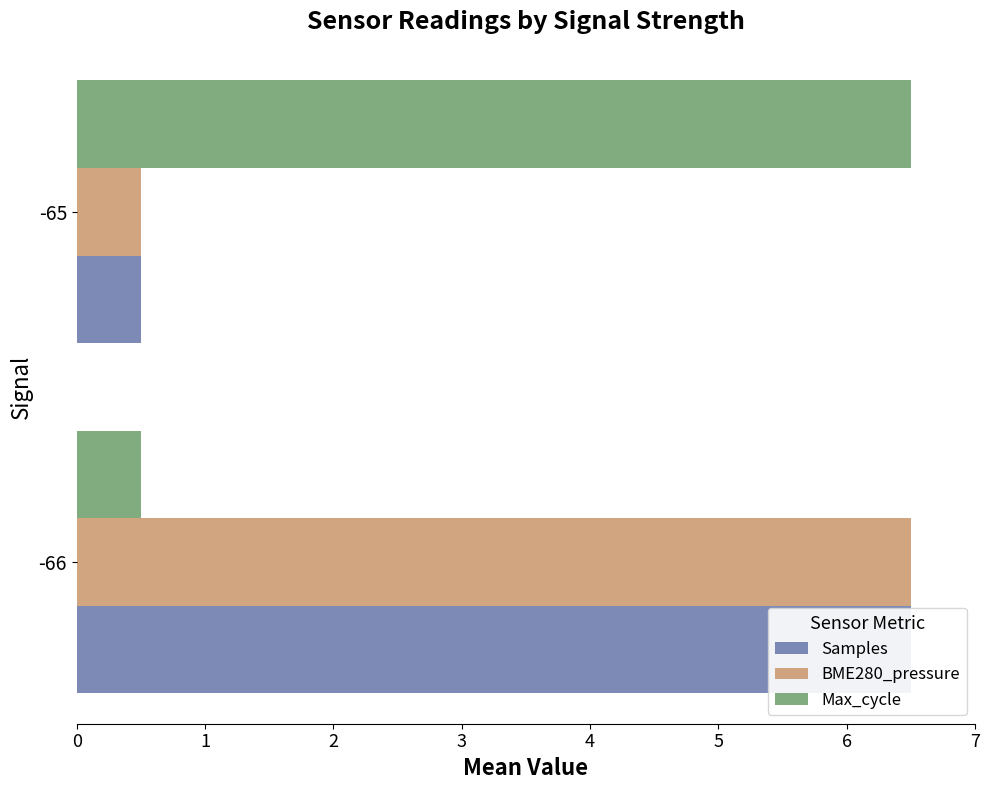

Is it true that BME280_pressure equals 0.8 at -65?

False